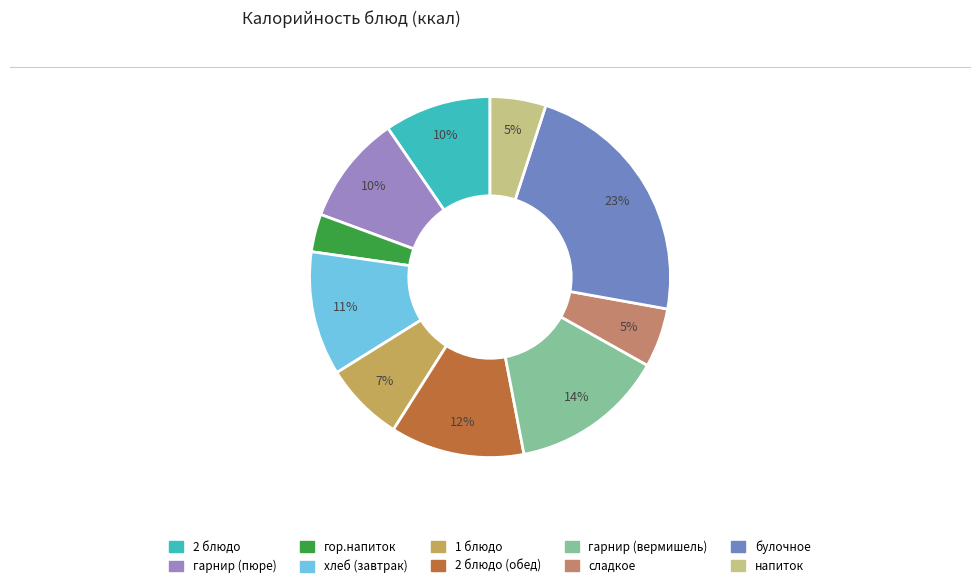

How many segments does this pie chart have?

10